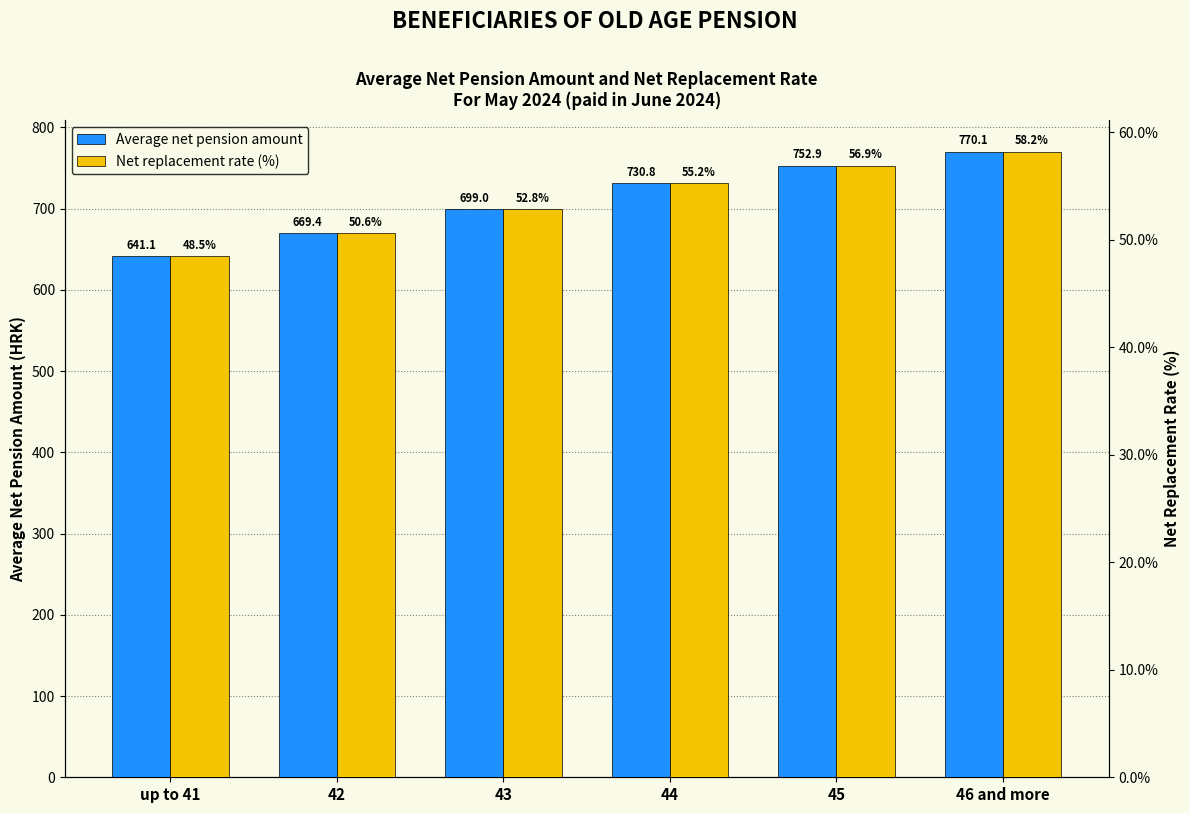

List the series in order of their overall mean, lowest first.

Net replacement rate (%), Average net pension amount